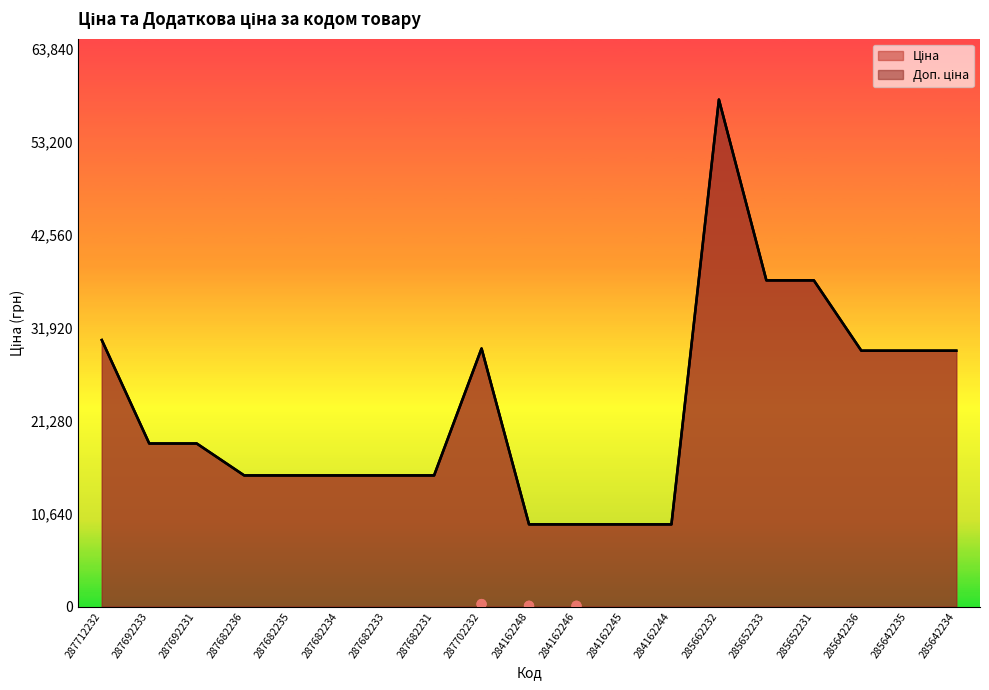

Is the value of Доп. ціна at 284162246 greater than the value of Ціна at 284162244?

No